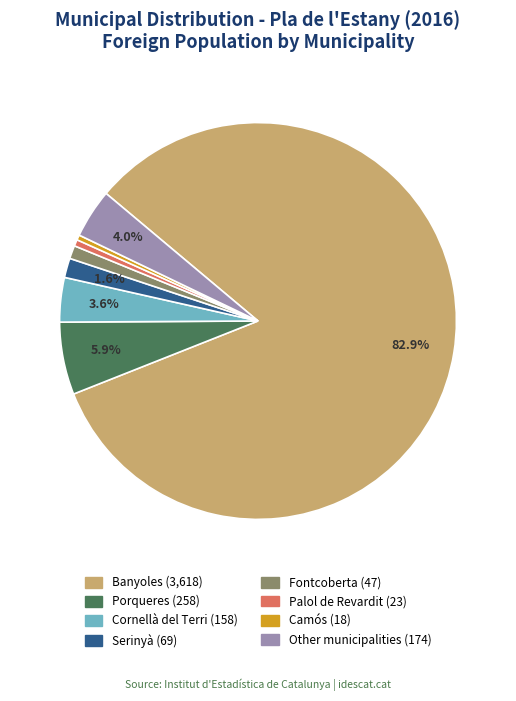

Is there any slice that represents more than half of the pie?

Yes